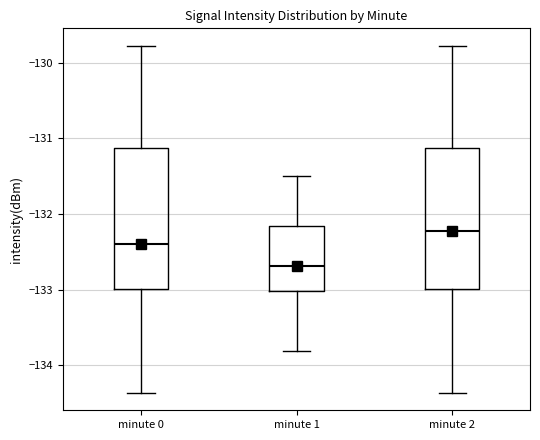

Reading left to right, transcribe this box plot: for each box, give where its median line is, the range the box spans, and where its two whiskers end, as read against the y-axis. The values are not printed on the chart, so give them approximately, as read against the axis.

minute 0: median -132.4, box -133.0 to -131.1, whiskers -134.4 to -129.8
minute 1: median -132.7, box -133.0 to -132.2, whiskers -133.8 to -131.5
minute 2: median -132.2, box -133.0 to -131.1, whiskers -134.4 to -129.8